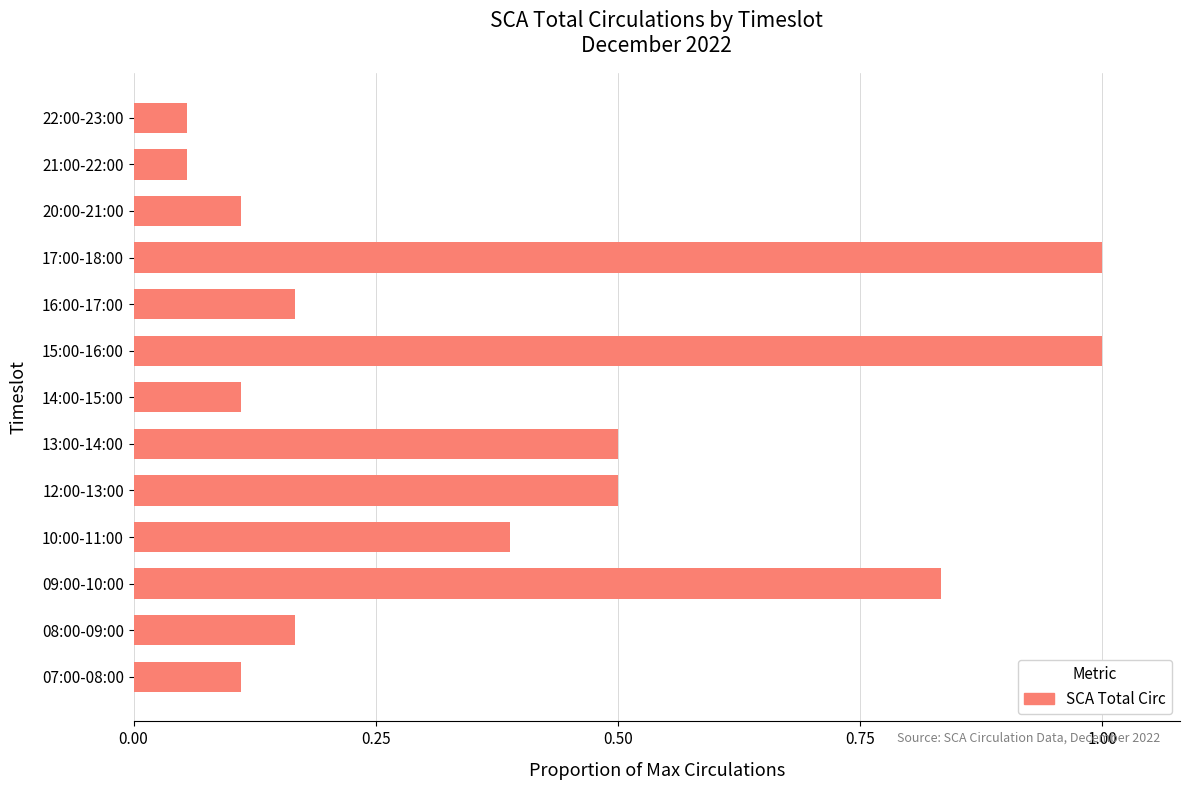

What is the change in value from 09:00-10:00 to 20:00-21:00?

-0.7